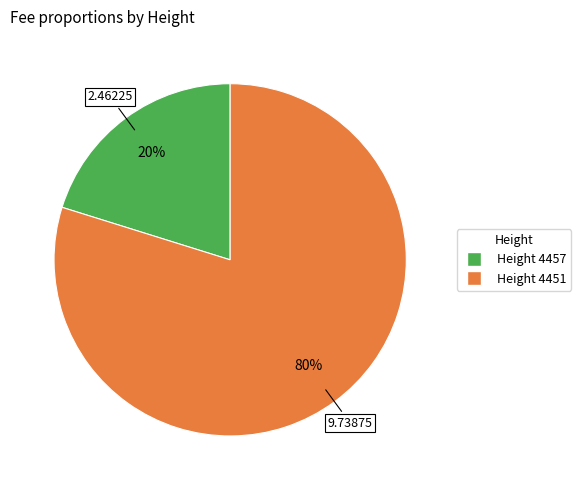

Does any single category account for the majority?

Yes